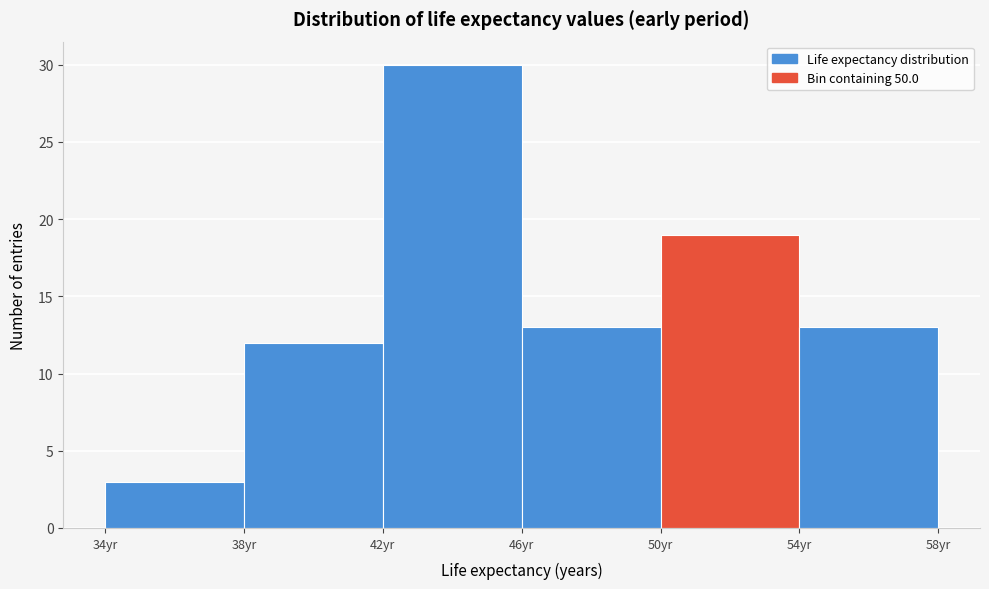

How tall is the bar that spans 46 to 50 on the x-axis? The values are not printed on the chart, so give them approximately, as read against the axis.

13